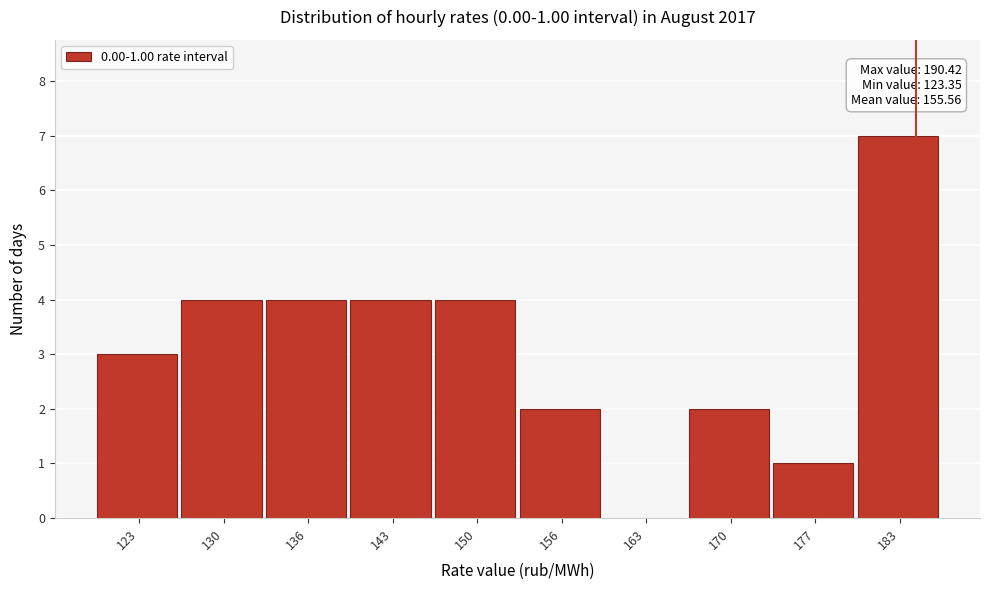

Reading right to left, transcribe all the data shown in this chart.

183=7	177=1	170=2	163=0	156=2	150=4	143=4	136=4	130=4	123=3